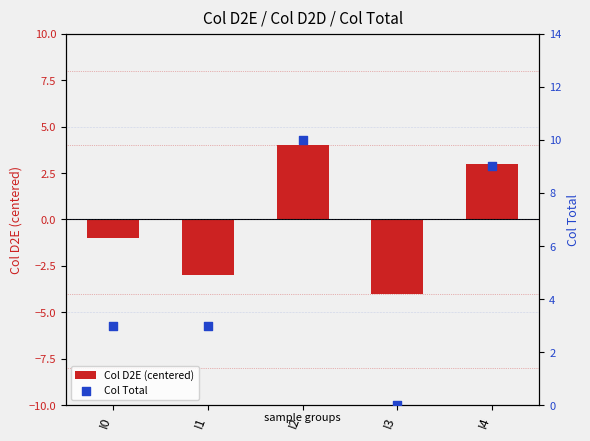

At which category is the sum across all series the highest?

I2